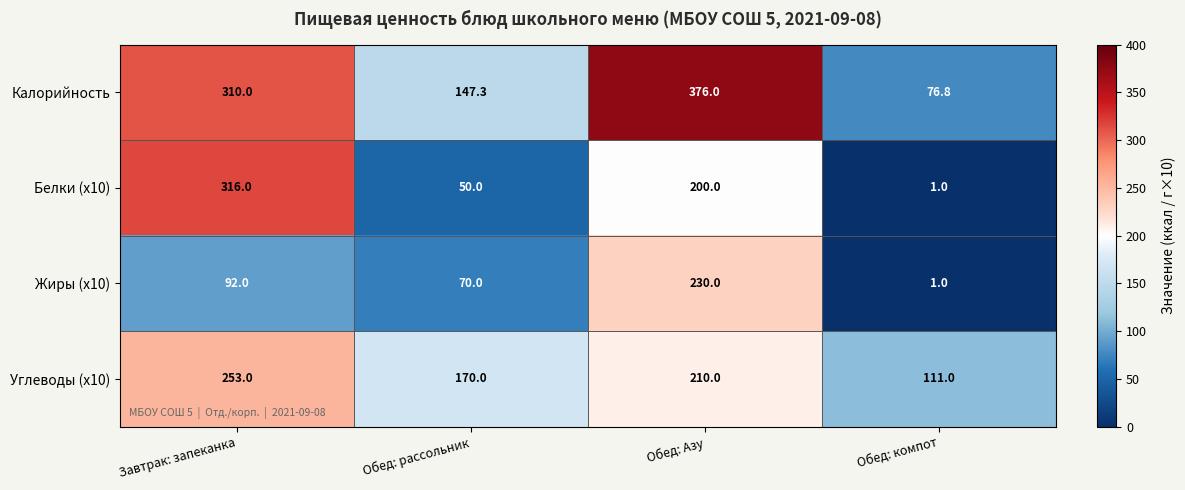

Is it true that Жиры (x10) equals 1.0 at Обед: компот?

True